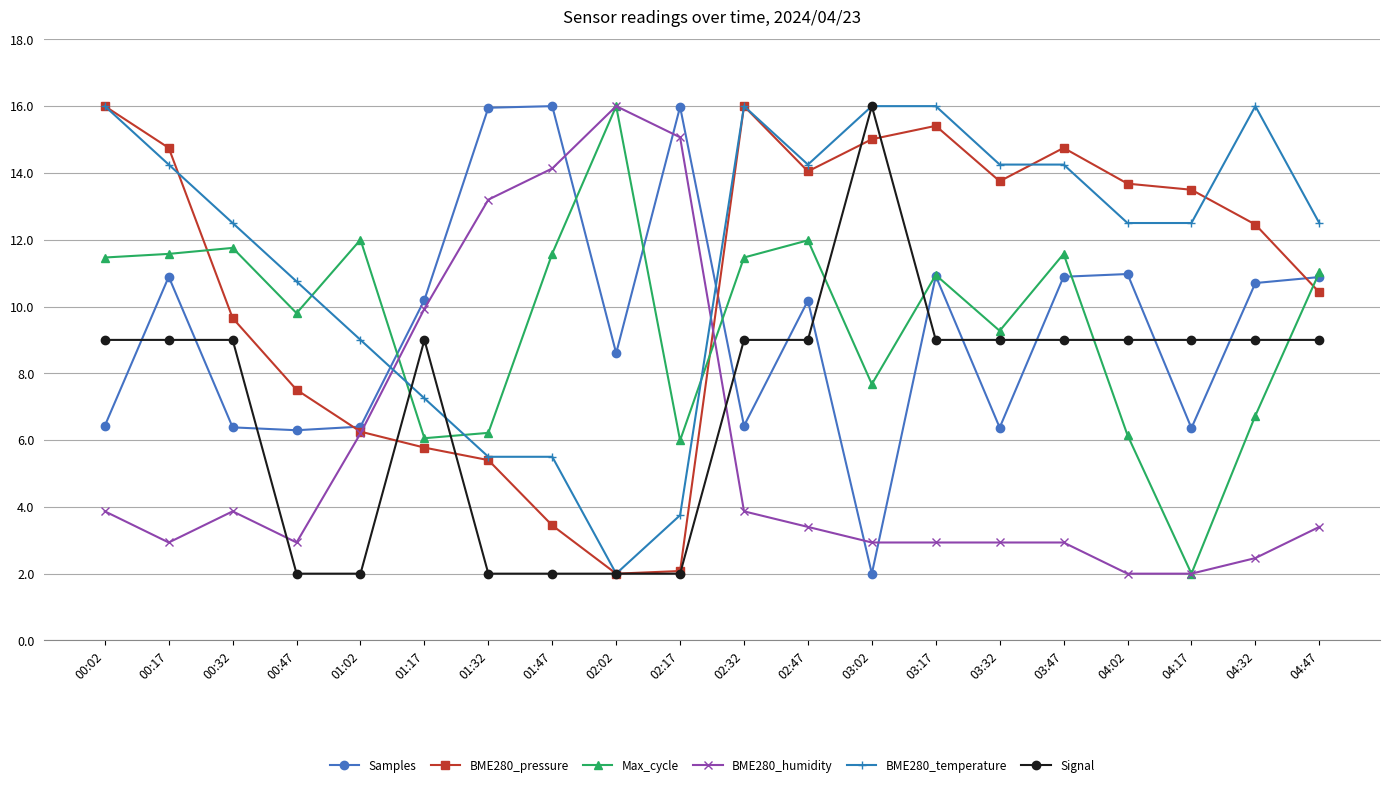

Is the value of BME280_humidity at 03:02 greater than the value of Max_cycle at 00:32?

No